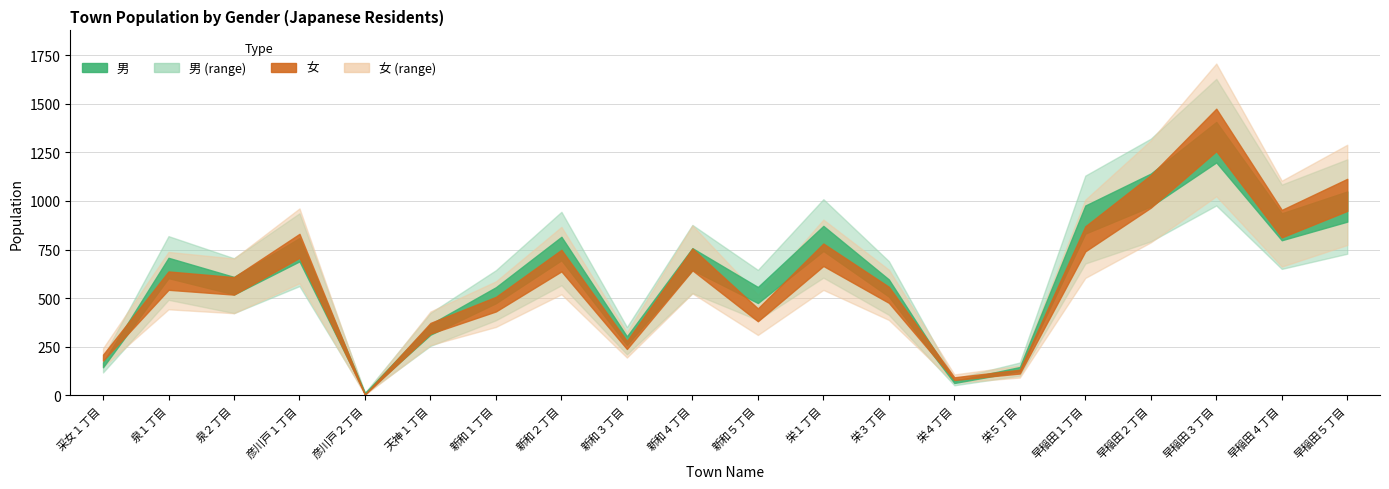

At which category does 女 reach its first local peak?

泉１丁目